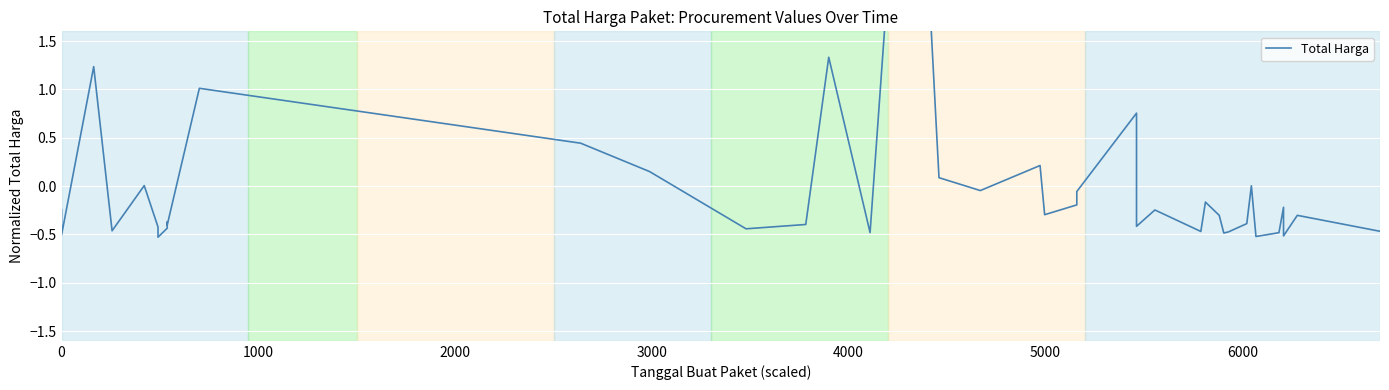

How many values are below 0?

29